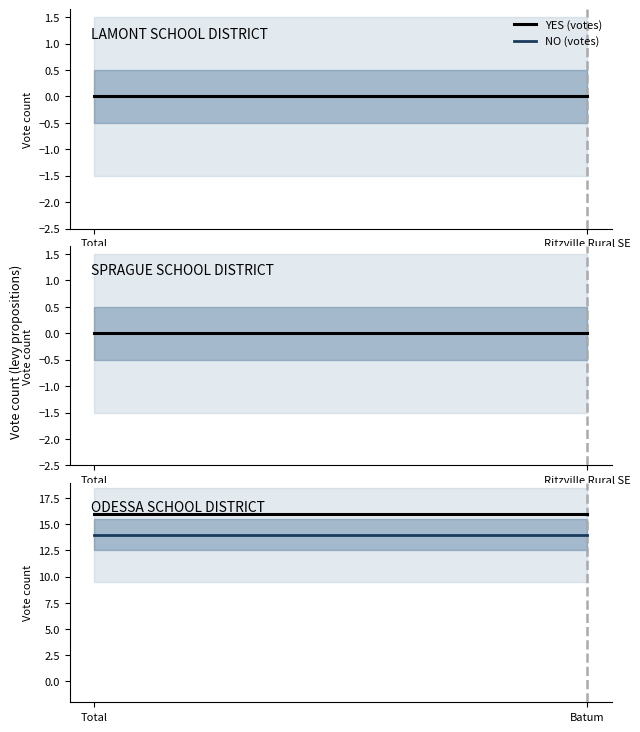

Count the number of data series in this chart.

2